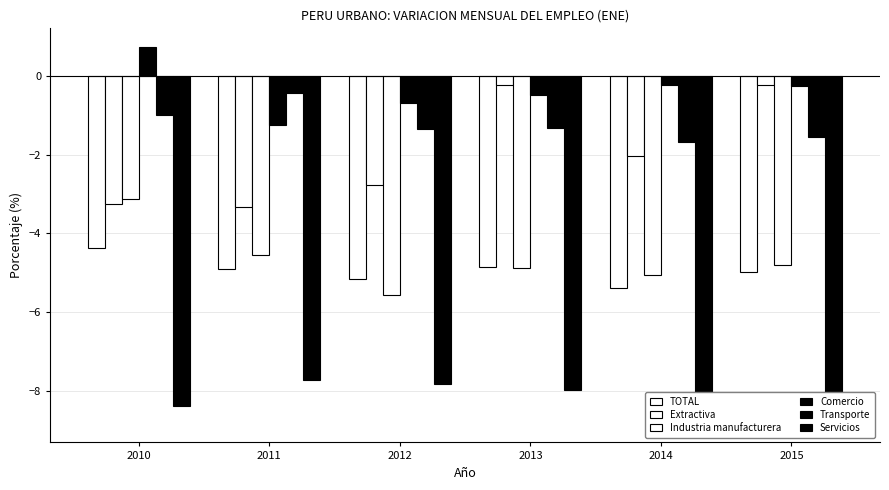

What is the average value of the Extractiva series?

-2.0